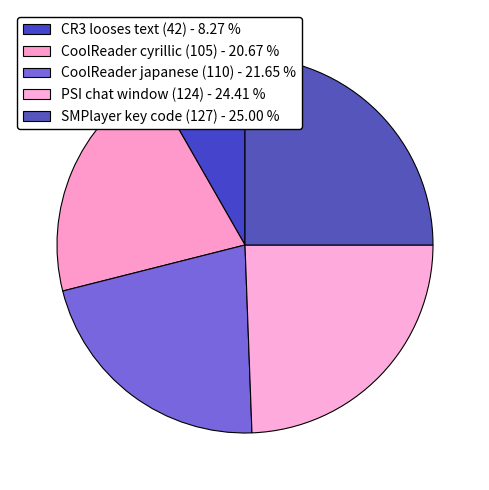

Which slice is the smallest?

CR3 looses text (42)